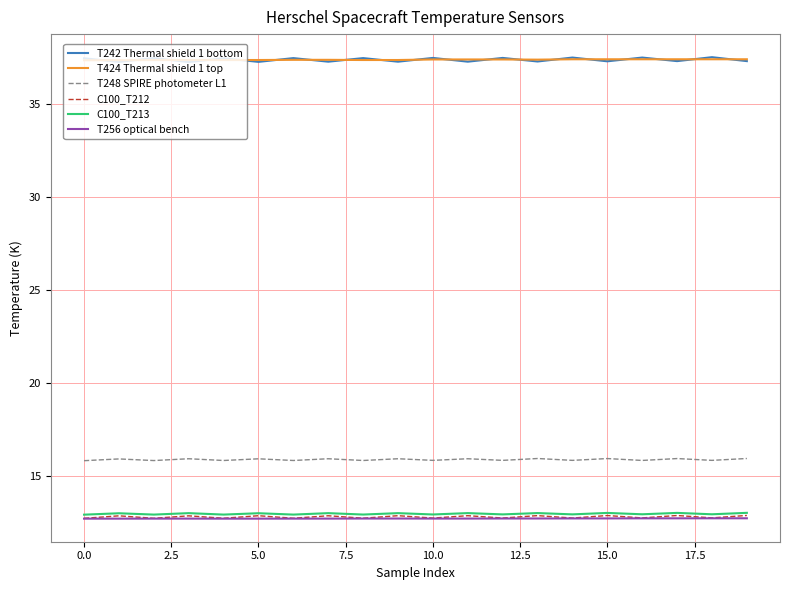

What is the lowest value of the C100_T213 series?

12.9